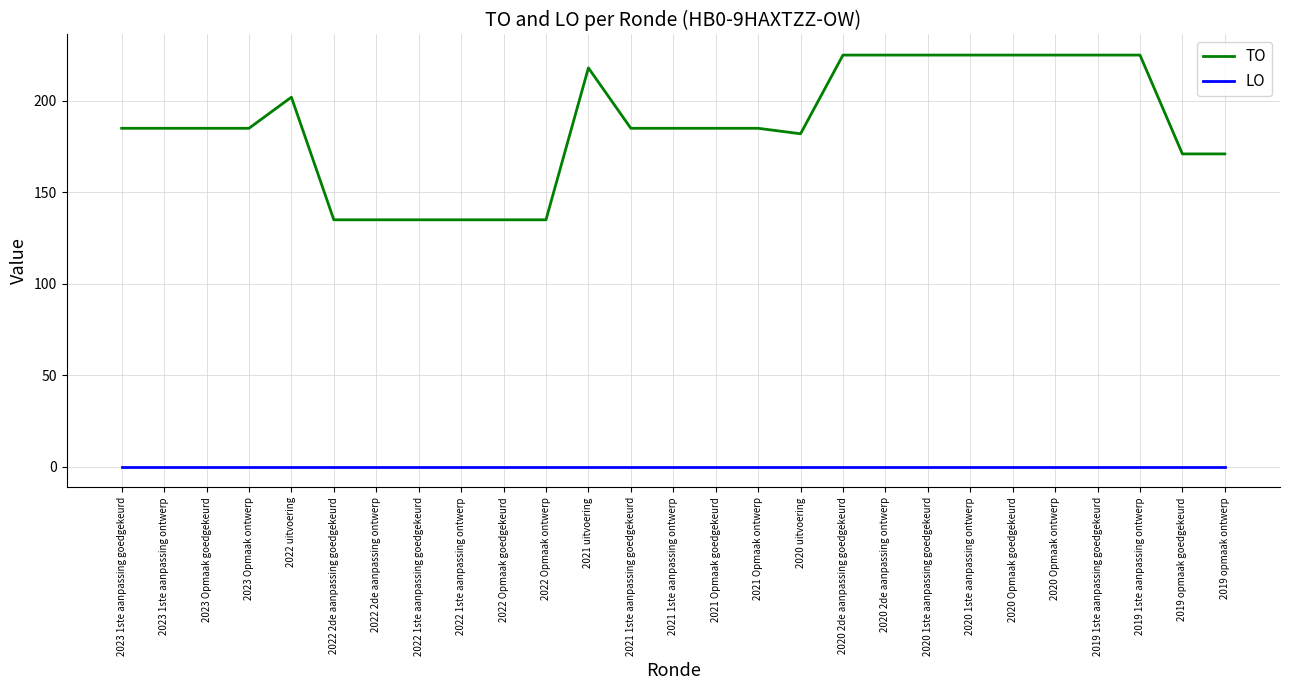

What is the difference between the highest and lowest values at 2022 Opmaak goedgekeurd?

135